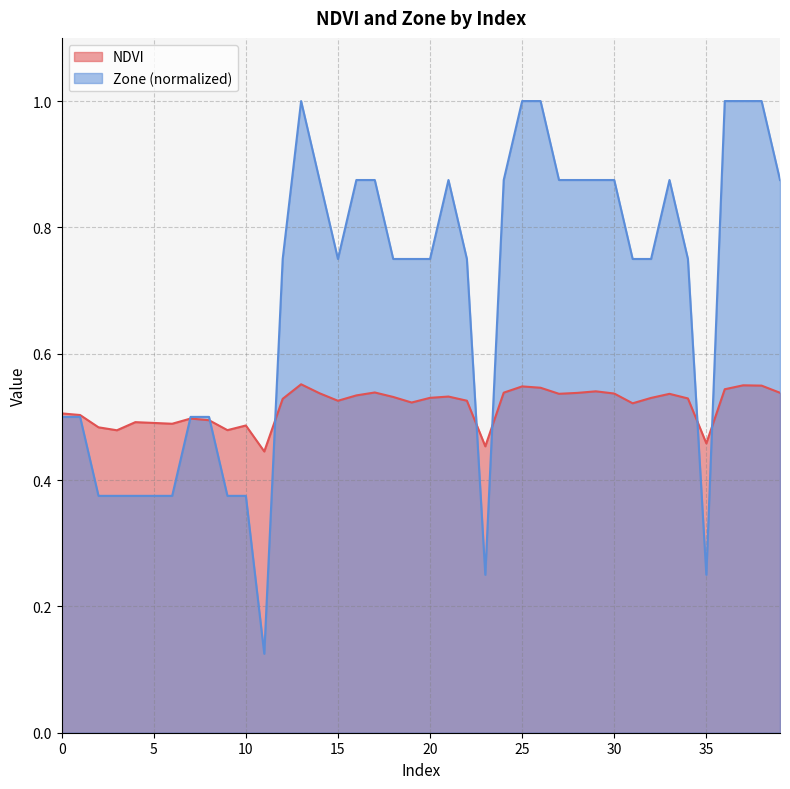

Reading right to left, list all the values displayed in this chart.

NDVI: 0.5	0.5	0.6	0.5	0.5	0.5	0.5	0.5	0.5	0.5	0.5	0.5	0.5	0.5	0.5	0.5	0.5	0.5	0.5	0.5	0.5	0.5	0.5	0.5	0.5	0.5	0.6	0.5	0.4	0.5	0.5	0.5	0.5	0.5	0.5	0.5	0.5	0.5	0.5	0.5
Zone: 0.9	1.0	1.0	1.0	0.2	0.8	0.9	0.8	0.8	0.9	0.9	0.9	0.9	1.0	1.0	0.9	0.2	0.8	0.9	0.8	0.8	0.8	0.9	0.9	0.8	0.9	1.0	0.8	0.1	0.4	0.4	0.5	0.5	0.4	0.4	0.4	0.4	0.4	0.5	0.5